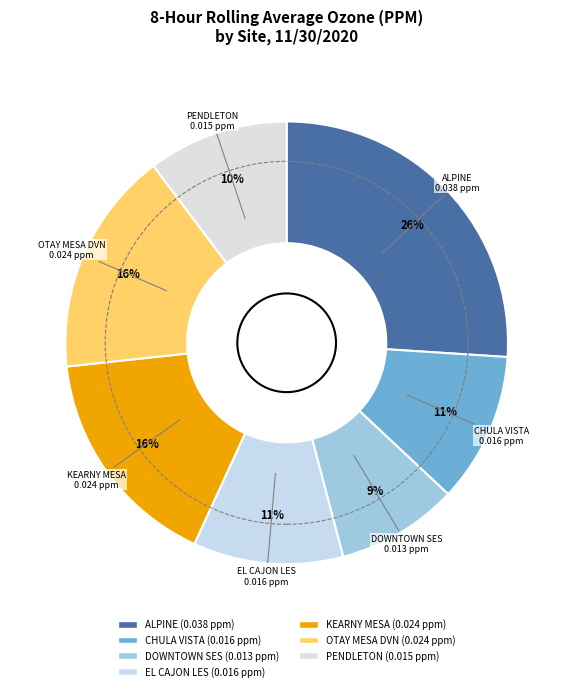

To the nearest percent, what is the difference between the largest and smallest slice percentages?

17%